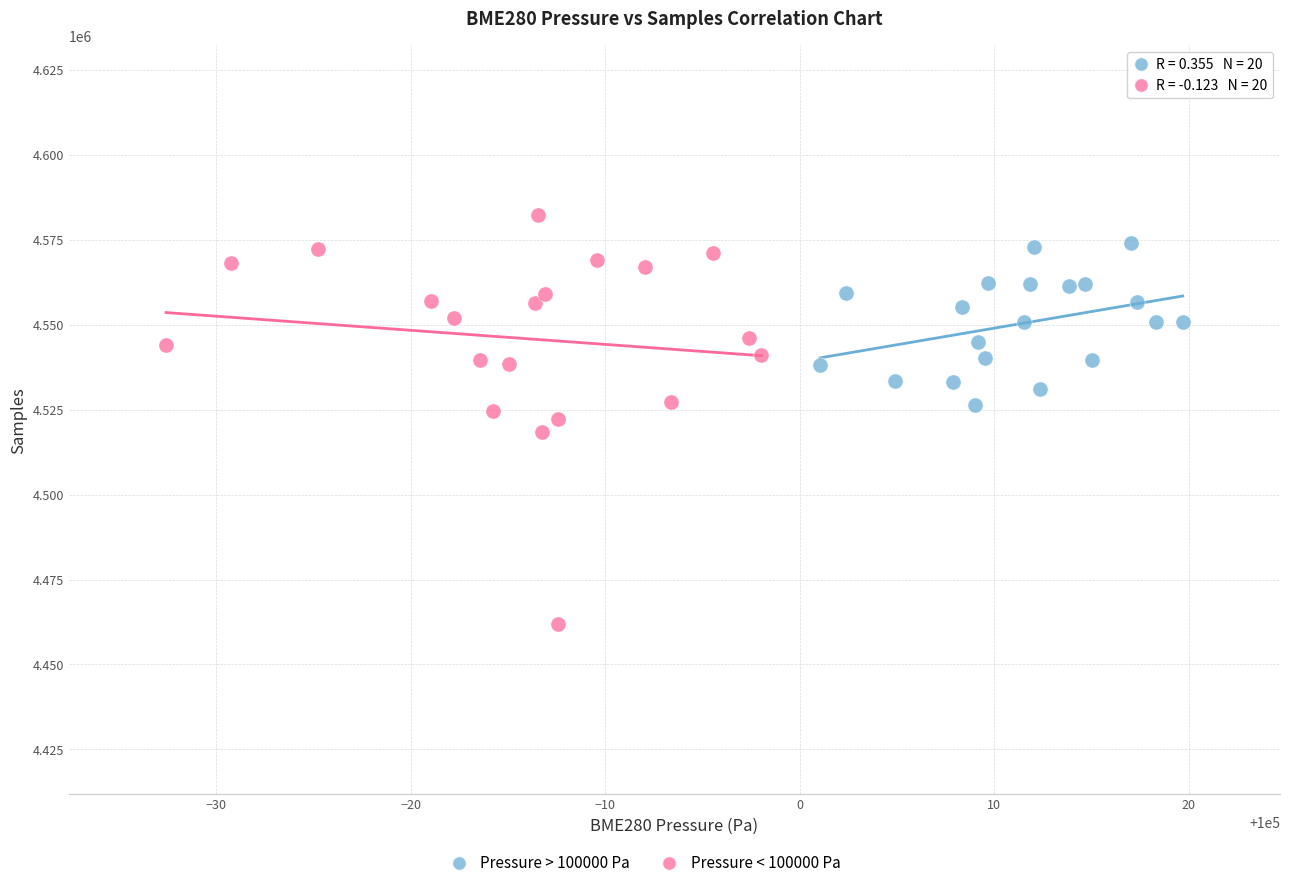

Which series contains the lowest Y value?

Pressure < 100000 Pa